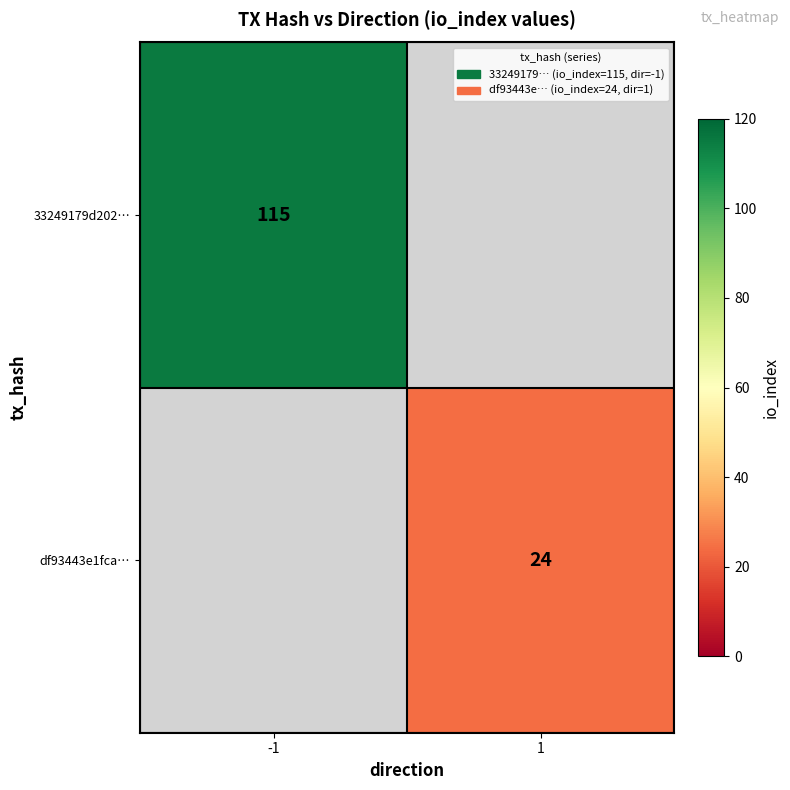

The df93443e1fca… series shows 42 at 1. True or false?

False